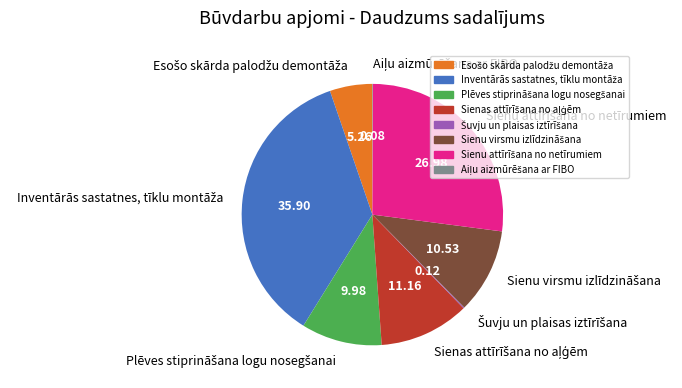

Is there any slice that represents more than half of the pie?

No